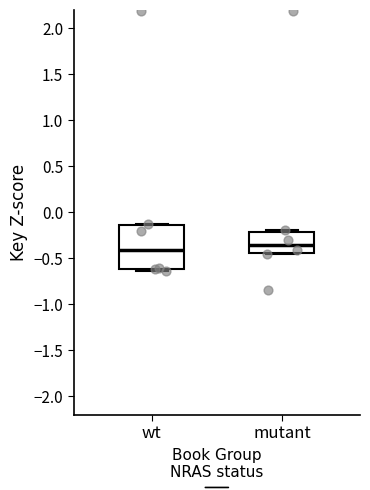

Which box's median line is the lowest?

wt